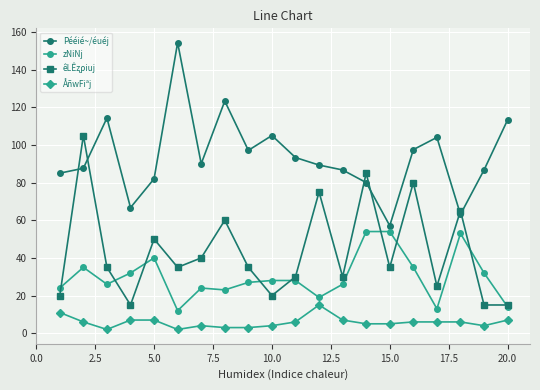

True or false: zNiNj and ÅñwFiªj intersect in this chart.

False